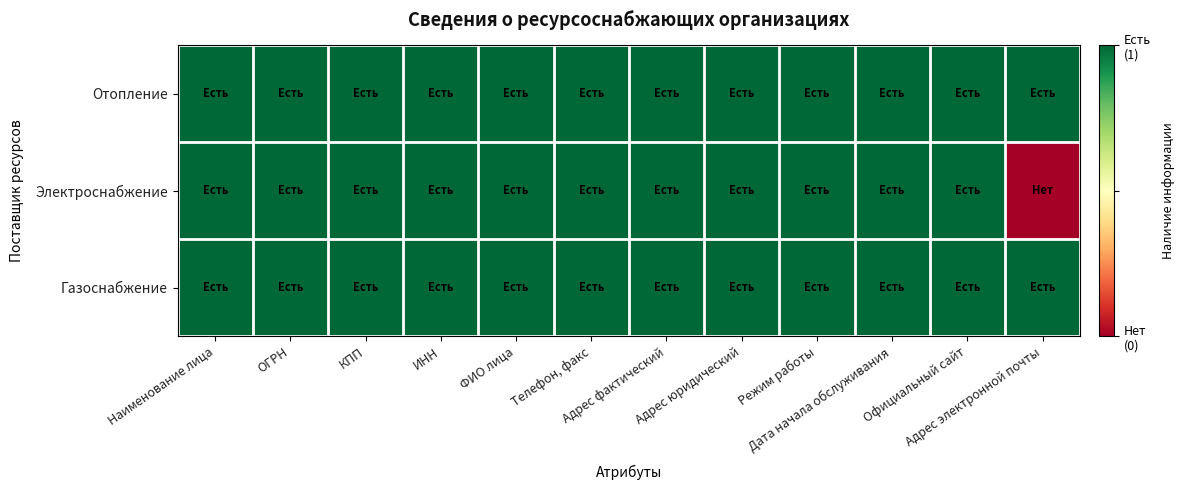

Reading left to right, list all the values displayed in this chart.

Отопление: Наименование лица=1	ОГРН=1	КПП=1	ИНН=1	ФИО лица=1	Телефон, факс=1	Адрес фактический=1	Адрес юридический=1	Режим работы=1	Дата начала обслуживания=1	Официальный сайт=1	Адрес электронной почты=1
Электроснабжение: Наименование лица=1	ОГРН=1	КПП=1	ИНН=1	ФИО лица=1	Телефон, факс=1	Адрес фактический=1	Адрес юридический=1	Режим работы=1	Дата начала обслуживания=1	Официальный сайт=1	Адрес электронной почты=0
Газоснабжение: Наименование лица=1	ОГРН=1	КПП=1	ИНН=1	ФИО лица=1	Телефон, факс=1	Адрес фактический=1	Адрес юридический=1	Режим работы=1	Дата начала обслуживания=1	Официальный сайт=1	Адрес электронной почты=1